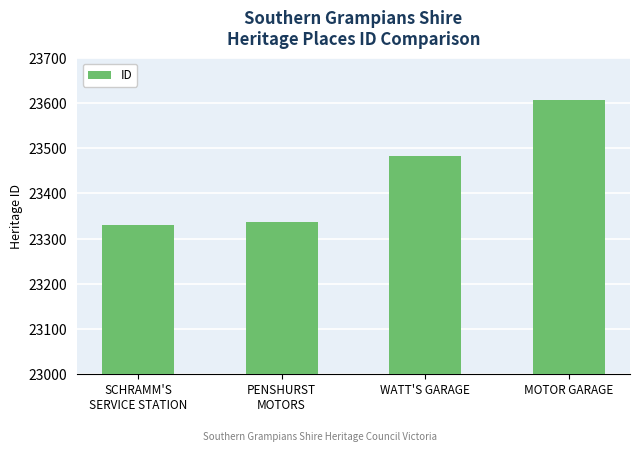

True or false: the data shows 23482 at WATT'S GARAGE.

True